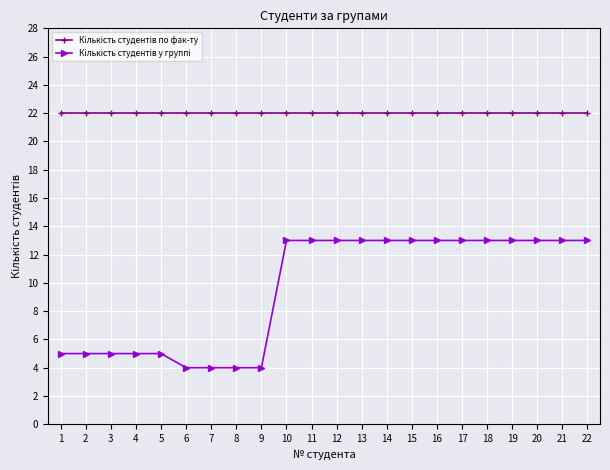

At how many categories does at least one series exceed 11?

22